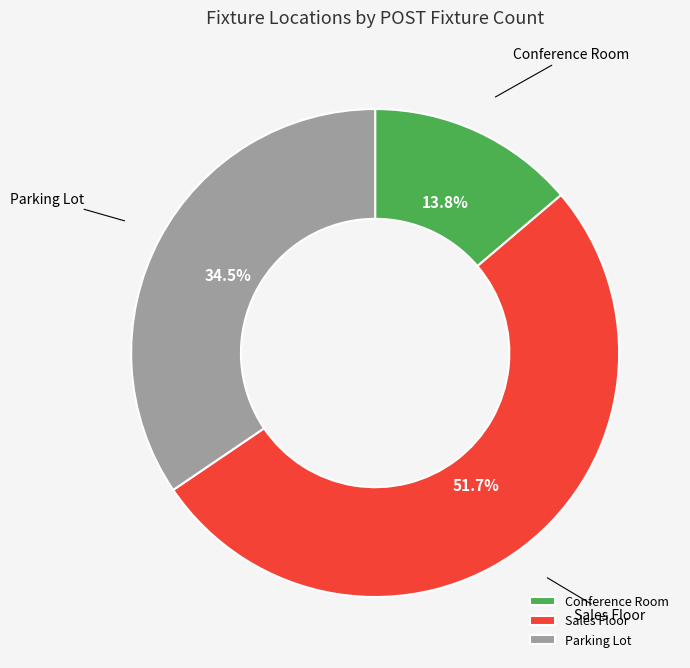

Count the number of slices in the pie.

3